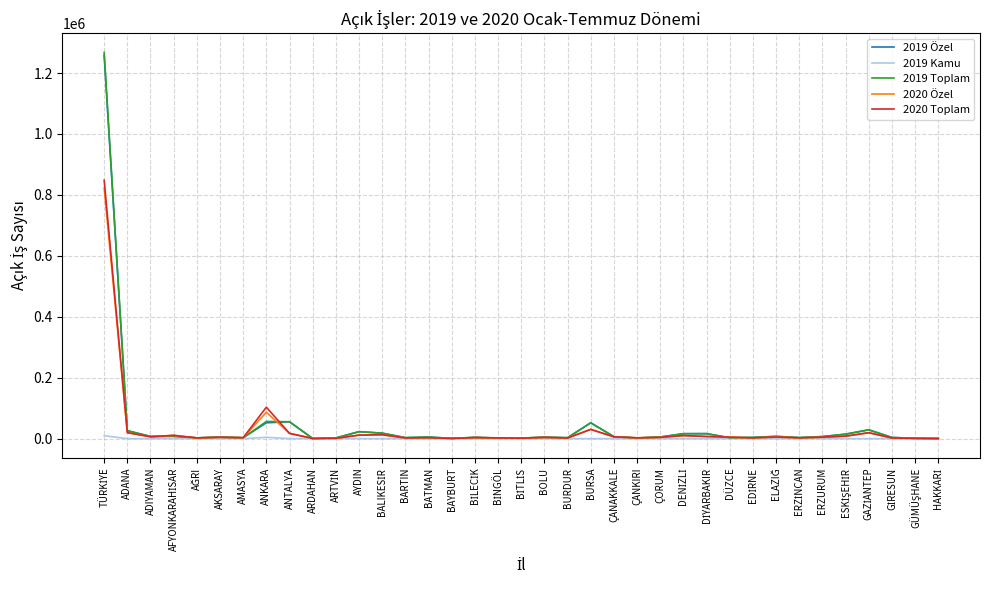

Which series has the largest range (max minus min)?

2019 Toplam